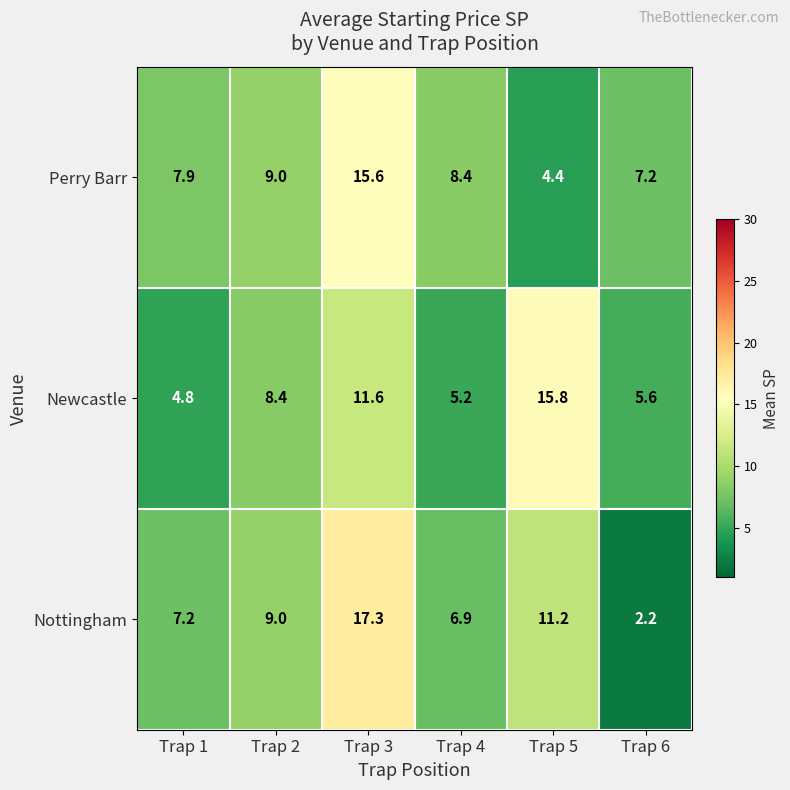

List the series in order of their peak value, highest first.

Nottingham, Newcastle, Perry Barr